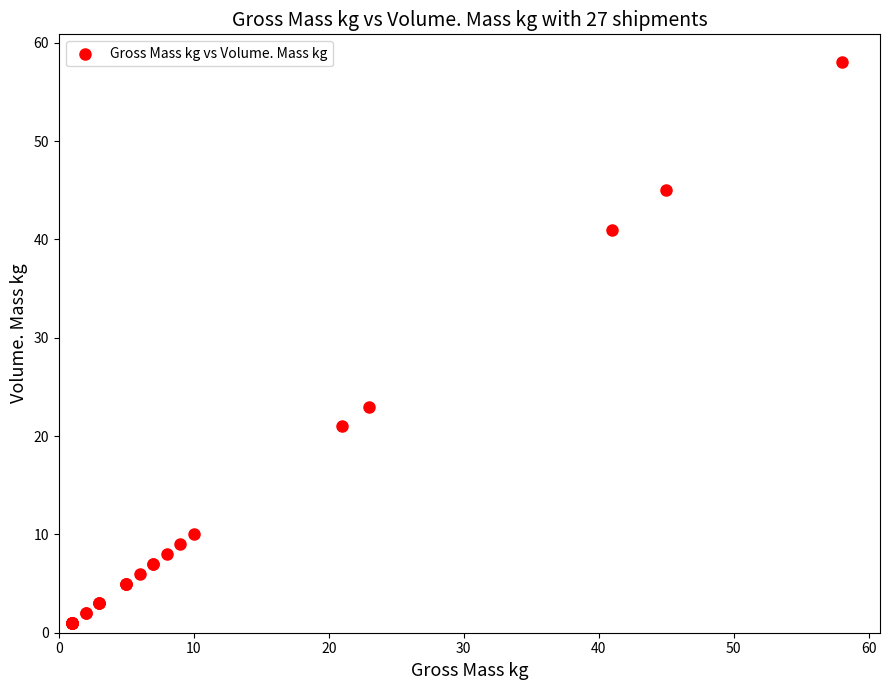

What Y value in the scatter plot is closest to 29?

23